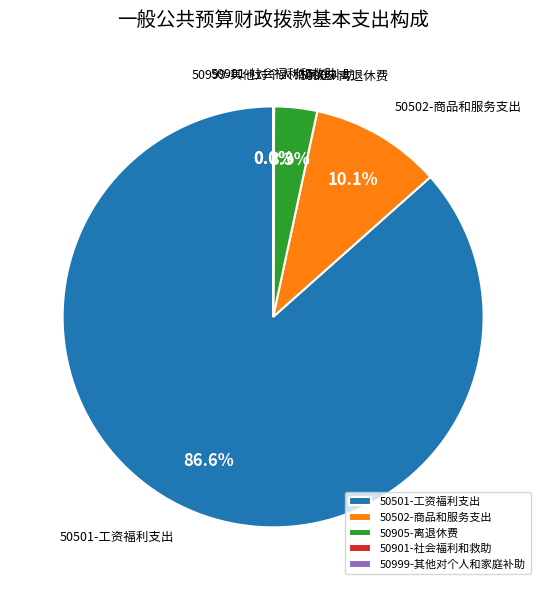

Is there a majority slice in this chart?

Yes